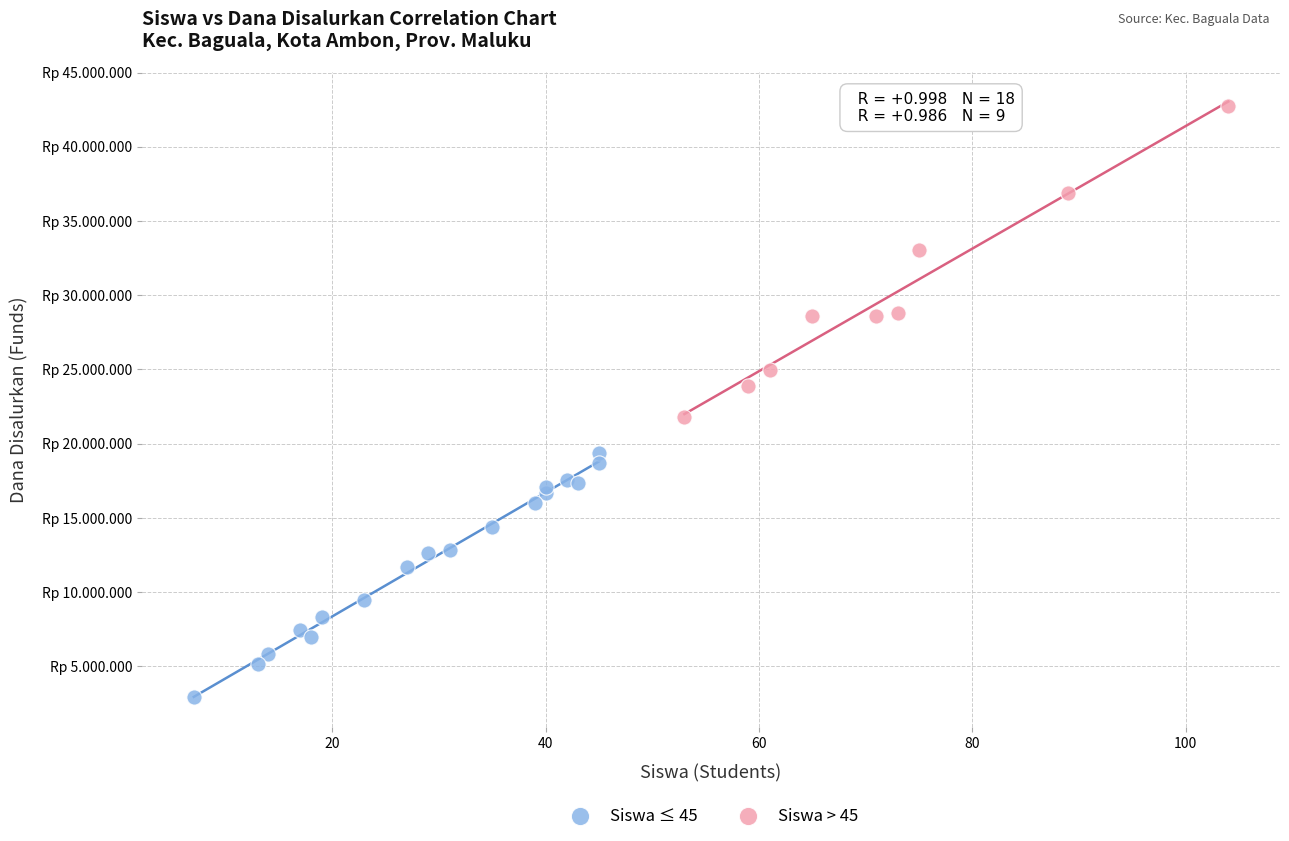

What are all the series names shown in the legend?

Siswa ≤ 45, Siswa > 45